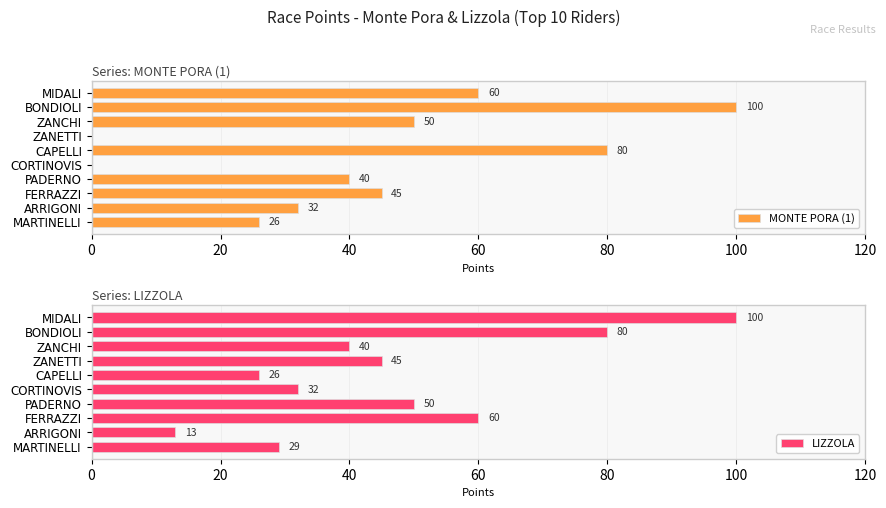

How many values in the LIZZOLA series exceed 45?

4